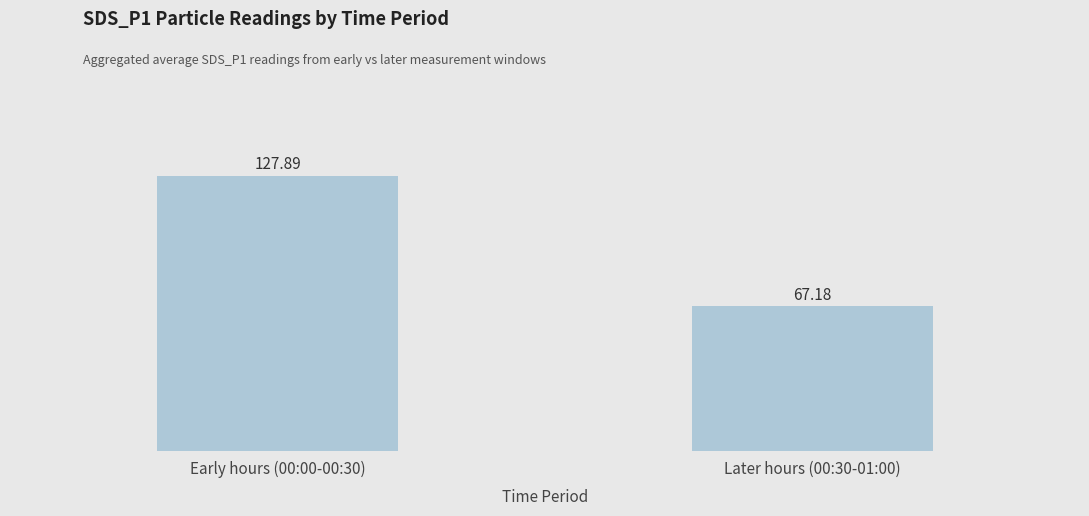

Read the value at Early hours (00:00-00:30).

127.9